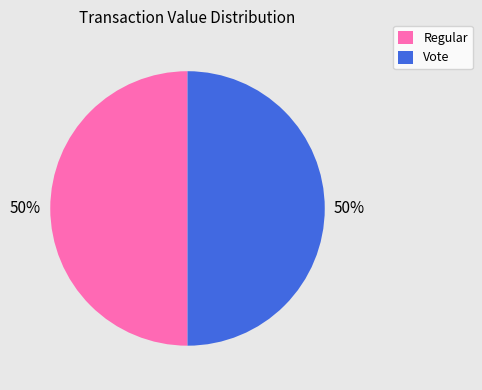

Count the number of slices in the pie.

2